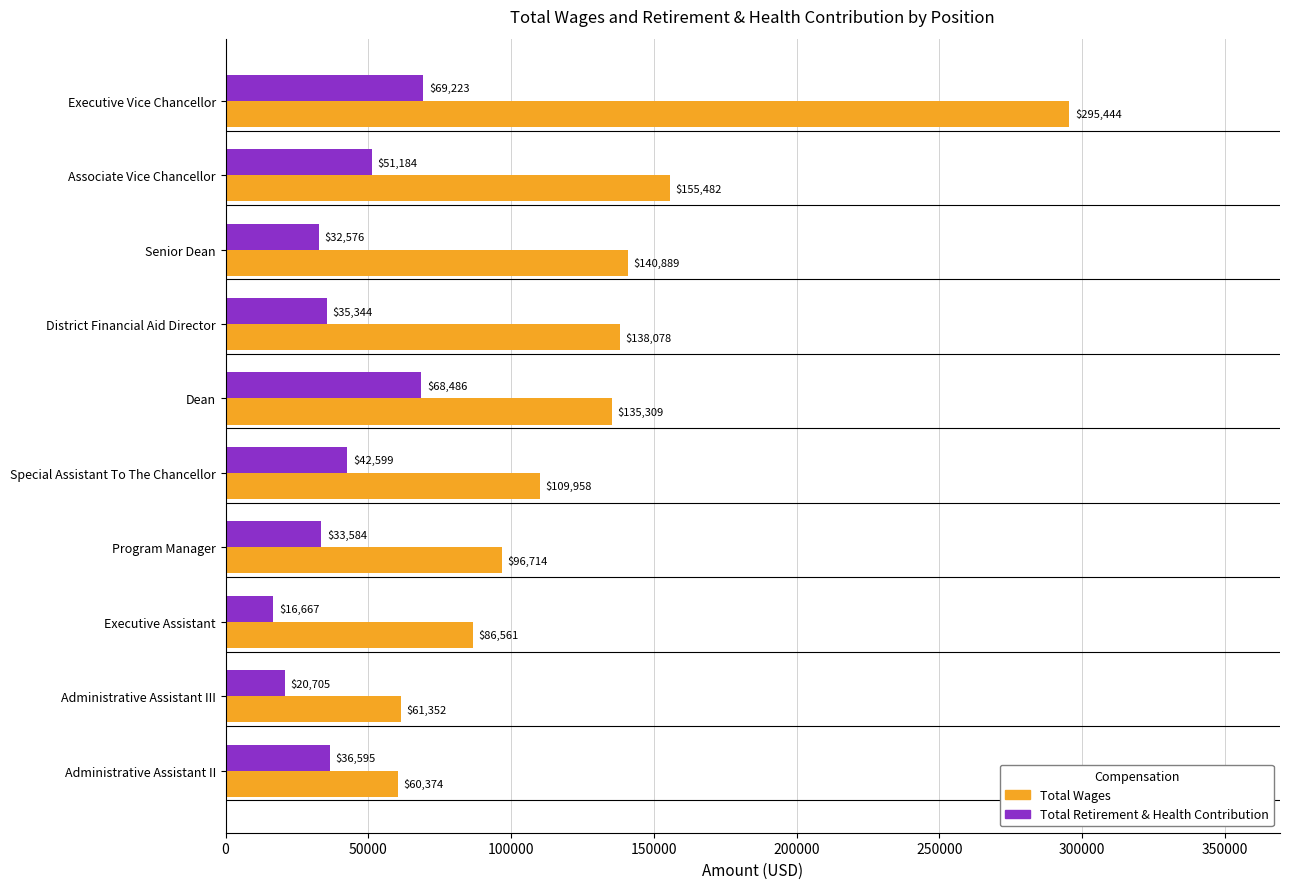

Rank the series by their maximum value, from highest to lowest.

Total Wages, Total Retirement & Health Contribution